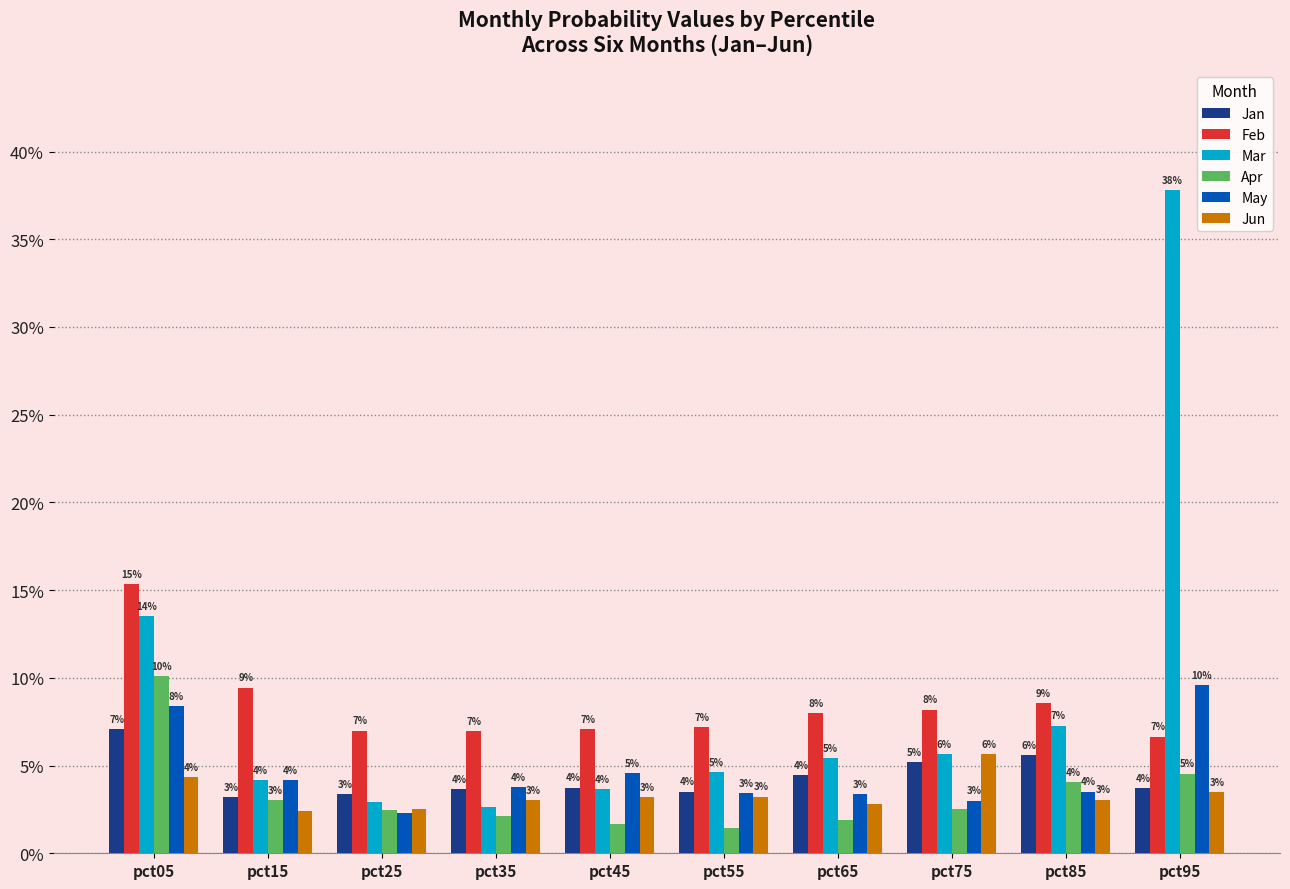

What is the difference between the second highest and second lowest values in the May series?

0.1